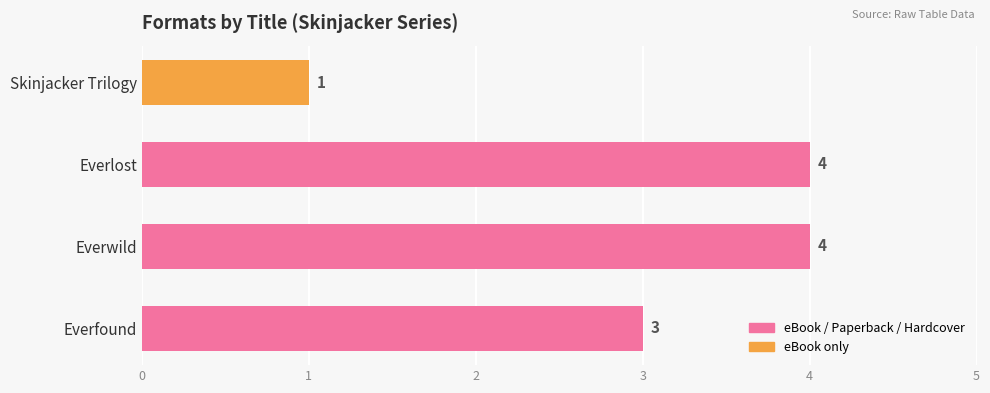

Which has a higher value, Skinjacker Trilogy or Everwild?

Everwild